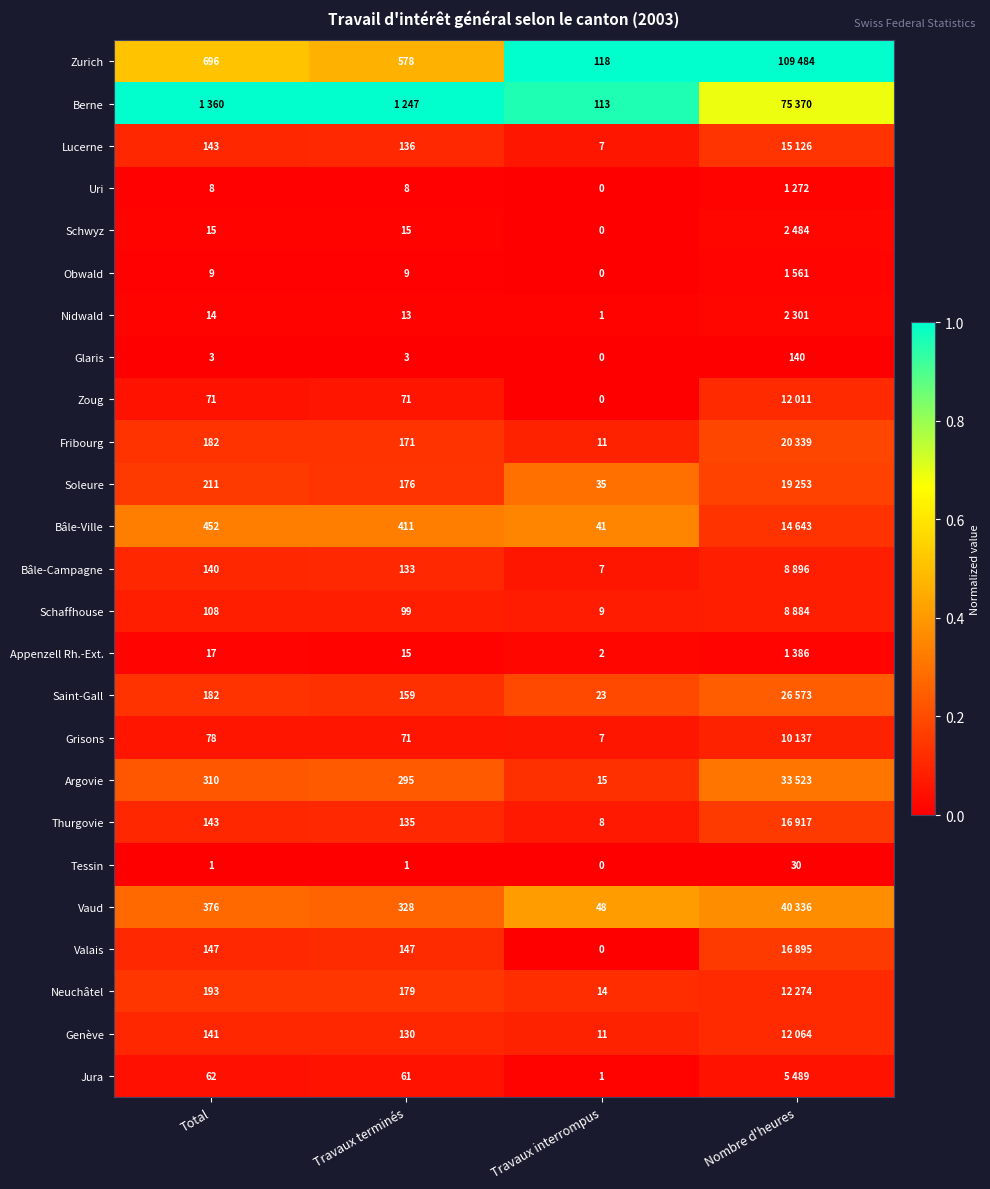

Is the value of Schwyz at Travaux terminés greater than the value of Fribourg at Travaux interrompus?

Yes